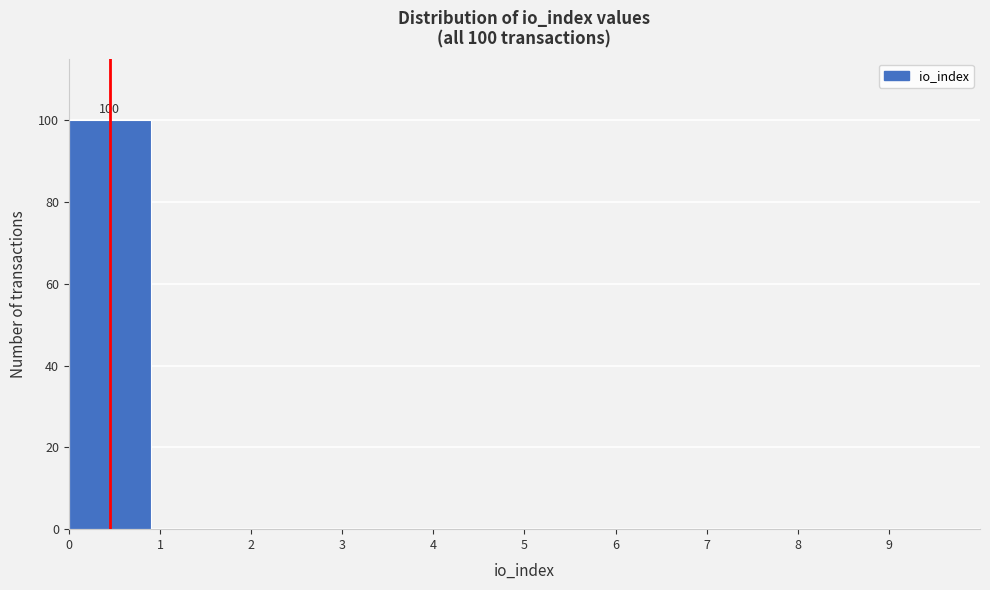

Over which range of the x-axis is the bar tallest?

0 to 1